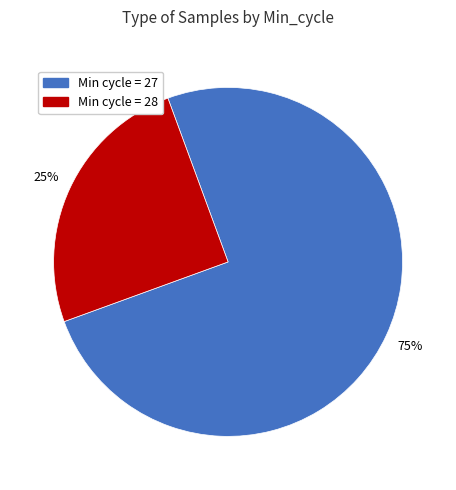

To the nearest percent, what is the difference between the largest and smallest slice percentages?

50%